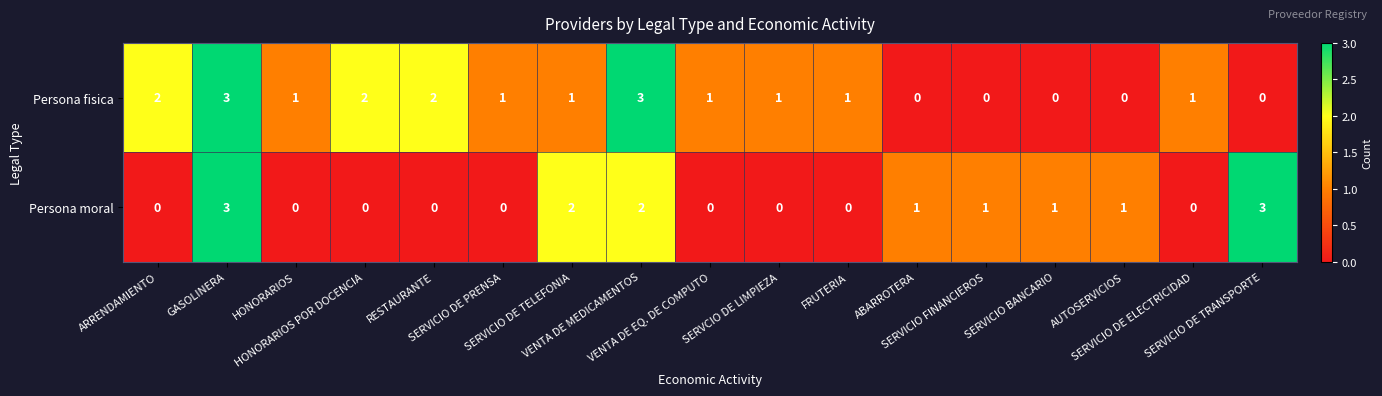

At which category is the sum across all series the highest?

GASOLINERA